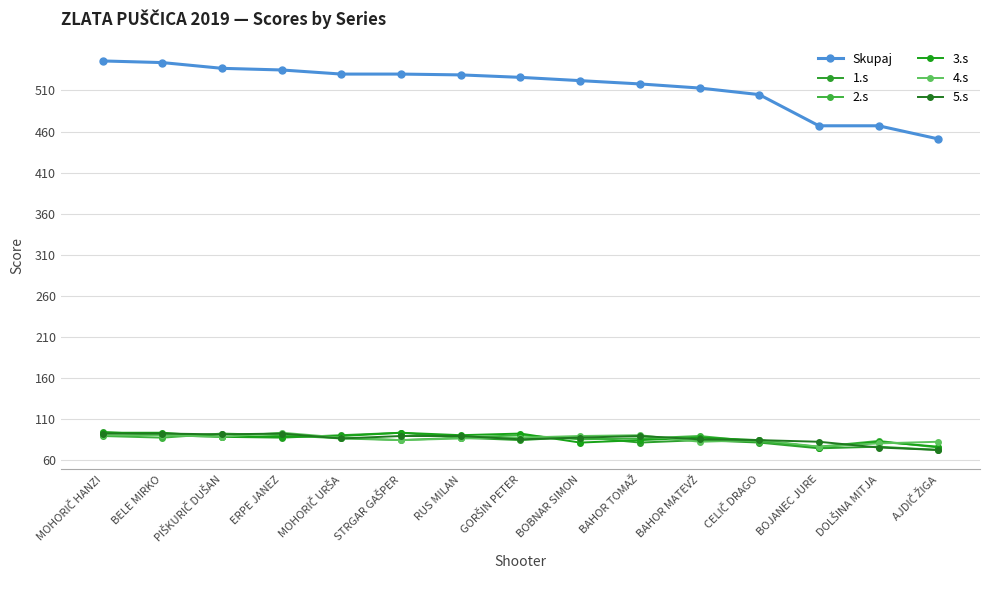

True or false: 2.s and 1.s intersect in this chart.

True